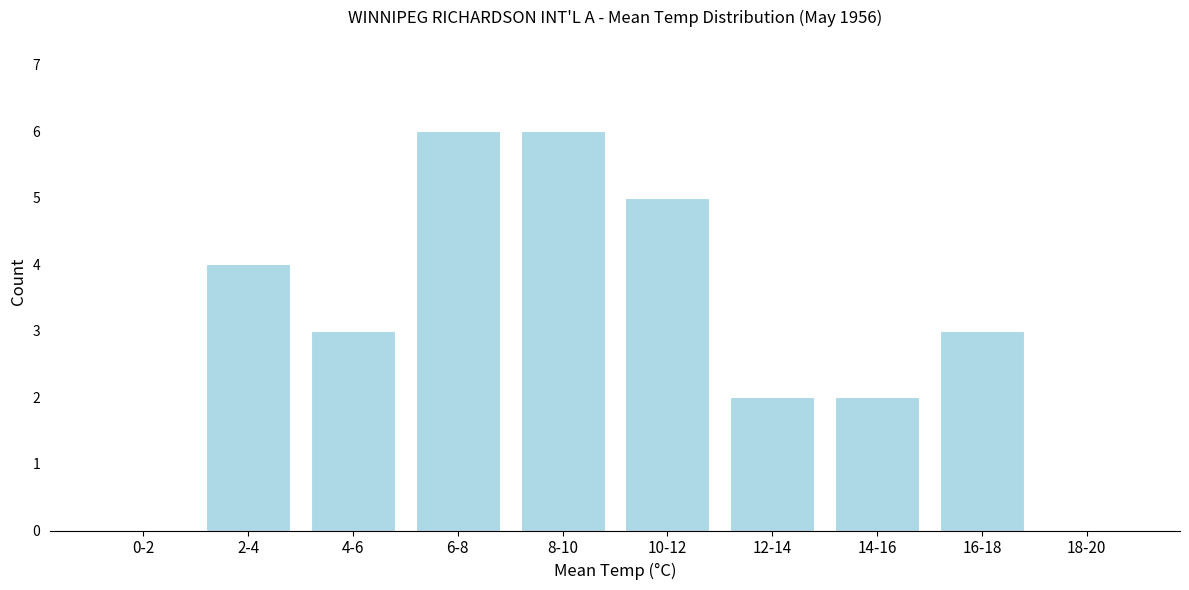

Reading left to right, list all the values displayed in this chart.

0-2=0	2-4=4	4-6=3	6-8=6	8-10=6	10-12=5	12-14=2	14-16=2	16-18=3	18-20=0